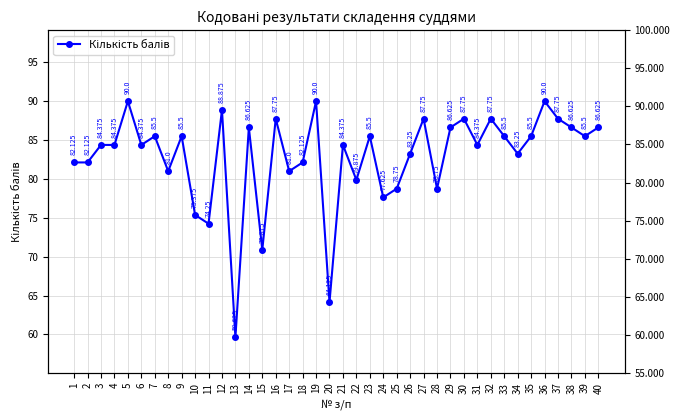

List the labels in order of value, largest first.

5, 19, 36, 12, 16, 27, 30, 32, 37, 14, 29, 38, 40, 7, 9, 23, 33, 35, 39, 3, 4, 6, 21, 31, 26, 34, 1, 2, 18, 8, 17, 22, 25, 28, 24, 10, 11, 15, 20, 13